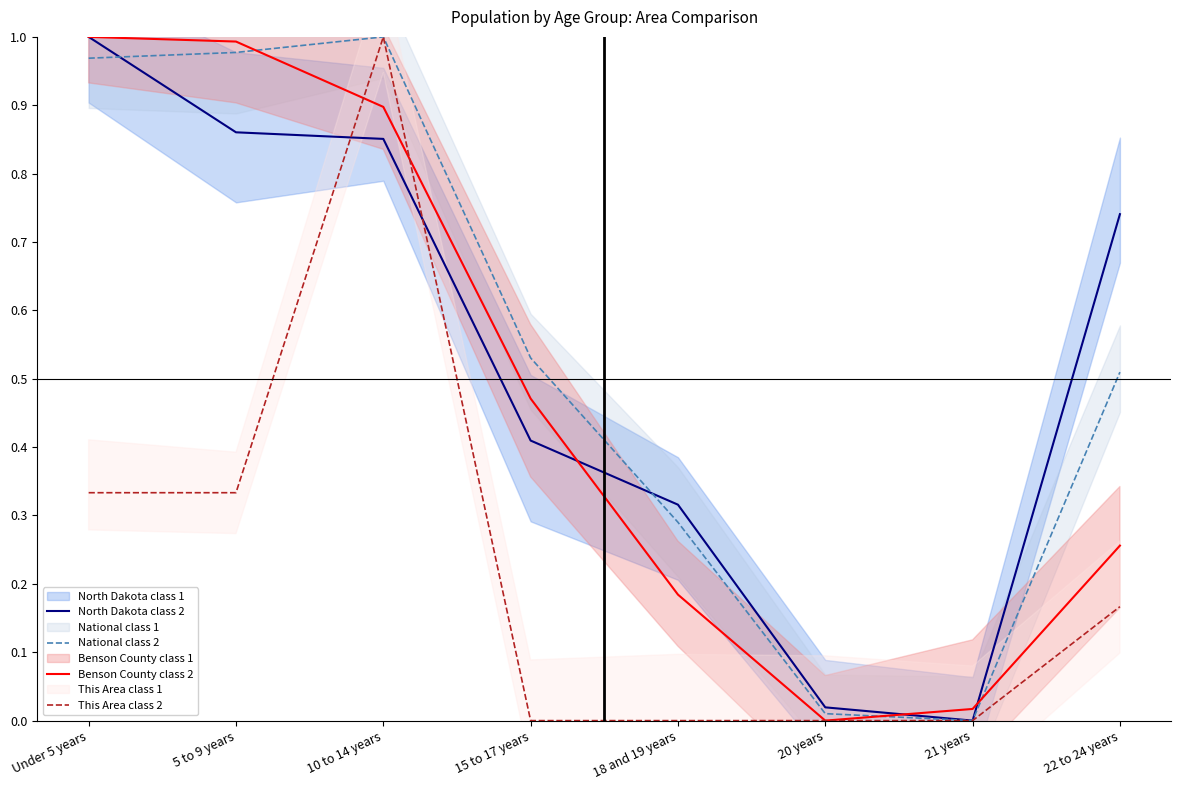

The National class 2 series shows 0.5 at 22 to 24 years. True or false?

True